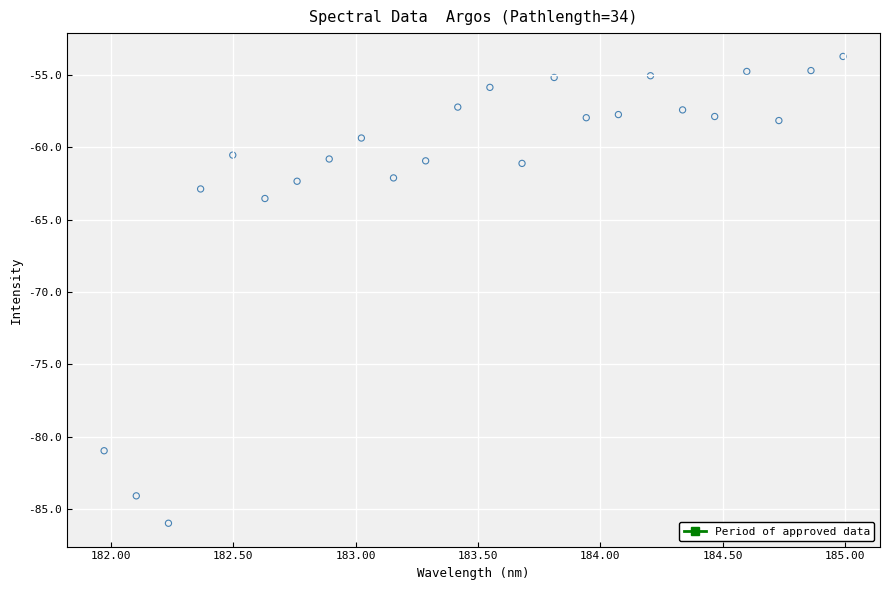

What Y value in the scatter plot is closest to -69?

-63.5